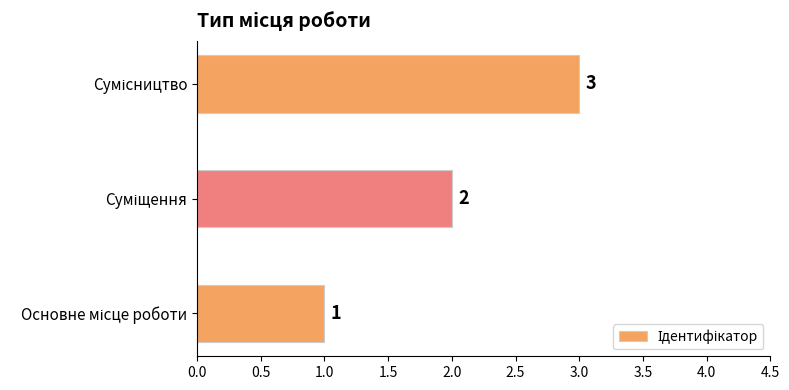

Does the chart contain stacked bars?

No